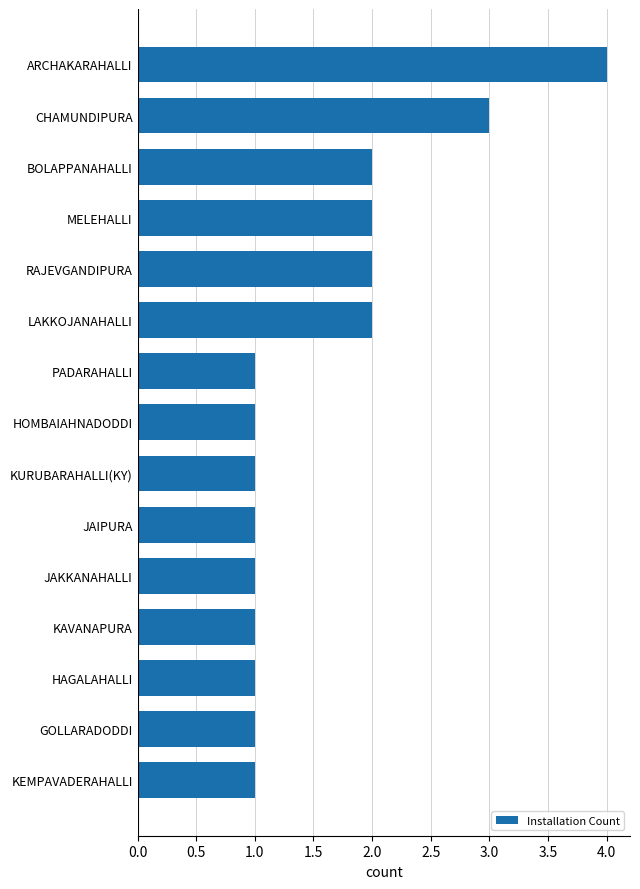

True or false: the data shows 3 at LAKKOJANAHALLI.

False